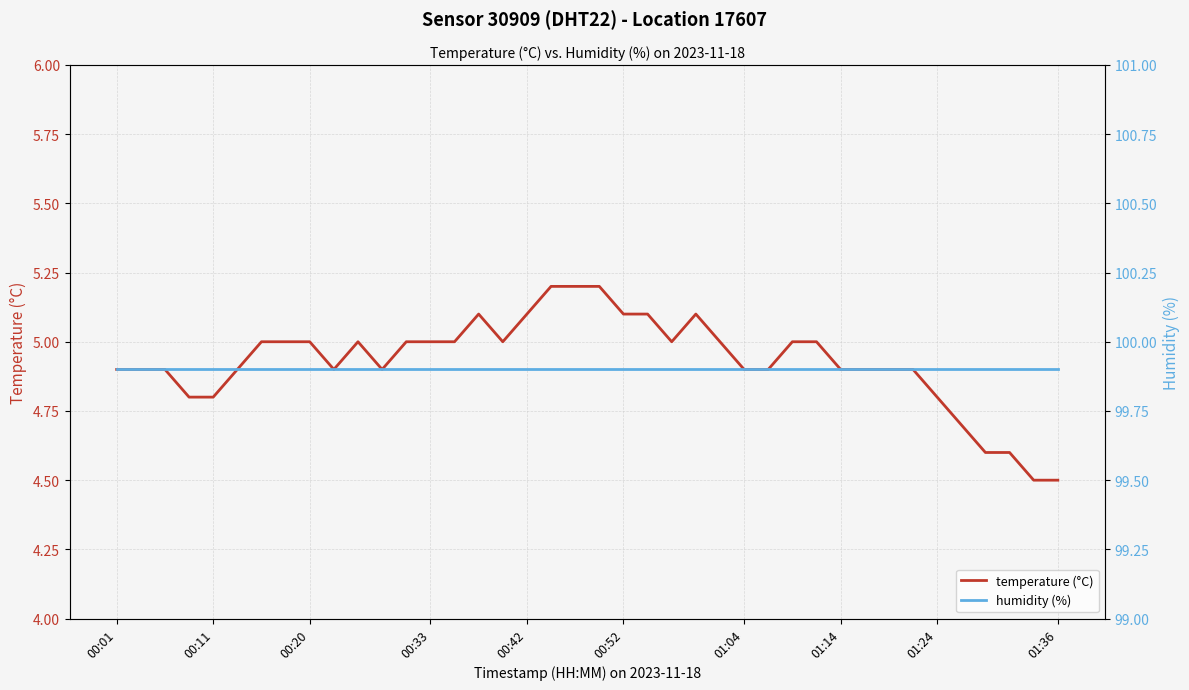

At which category is the sum across all series the highest?

18